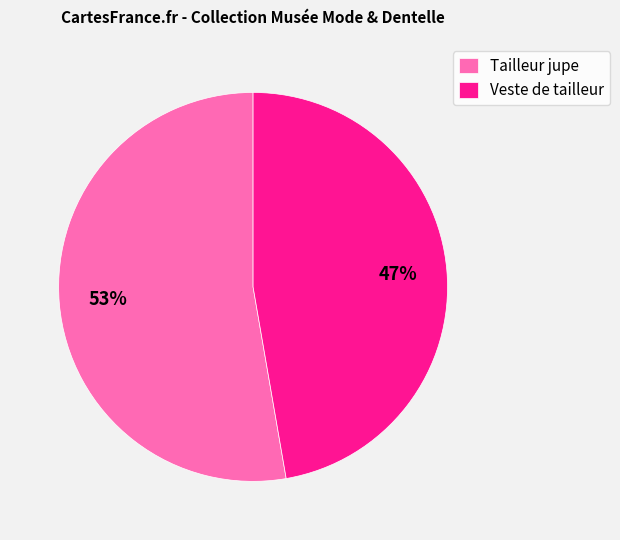

Between Veste de tailleur and Tailleur jupe, which is larger?

Tailleur jupe